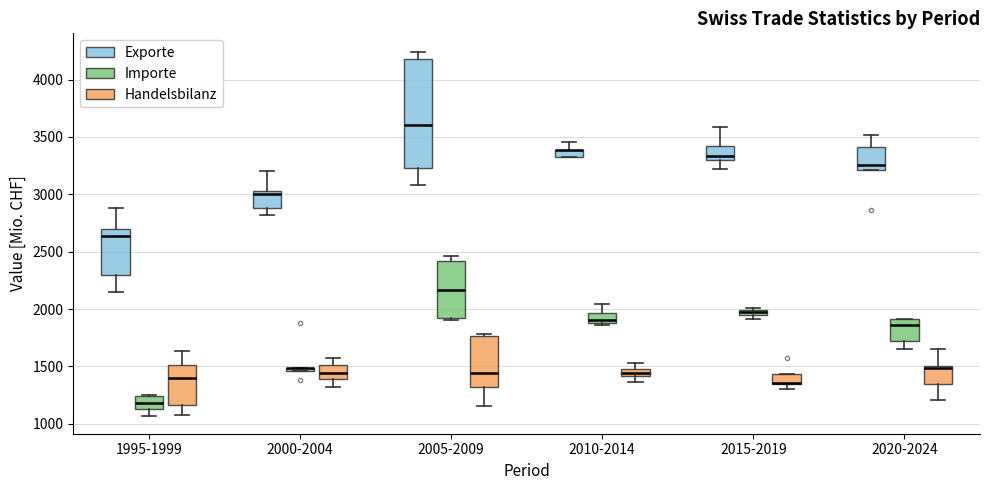

Where does the lower whisker of the box for 2020-2024 (Handelsbilanz) end on the y-axis? The values are not printed on the chart, so give them approximately, as read against the axis.

1200